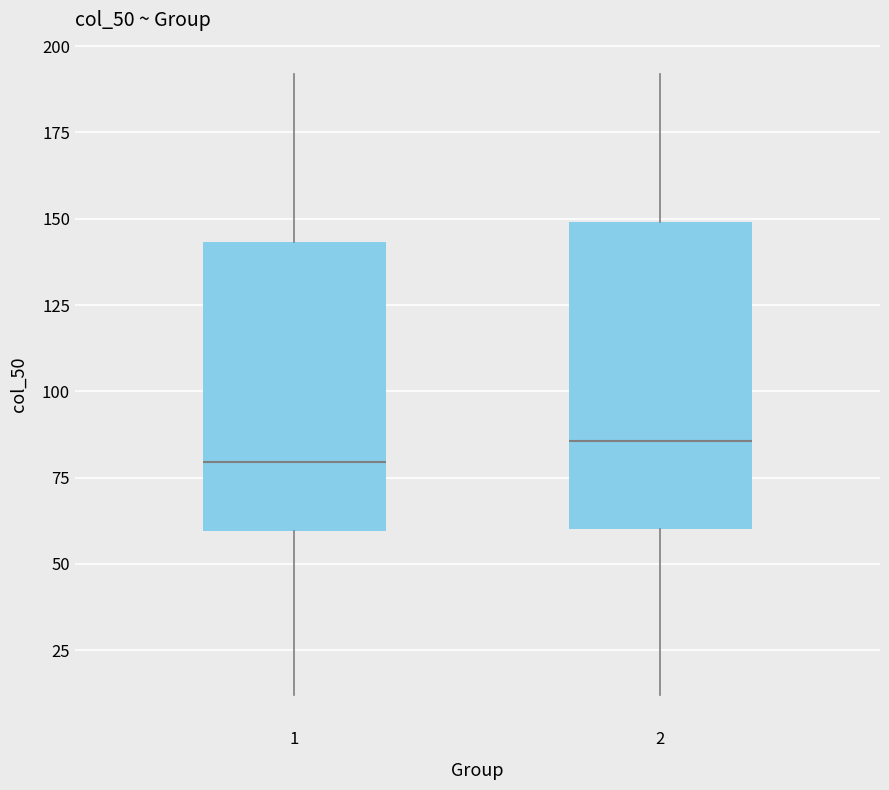

Reading left to right, transcribe this box plot: for each box, give where its median line is, the range the box spans, and where its two whiskers end, as read against the y-axis. The values are not printed on the chart, so give them approximately, as read against the axis.

1: median 80, box 60 to 145, whiskers 10 to 190
2: median 85, box 60 to 150, whiskers 10 to 190